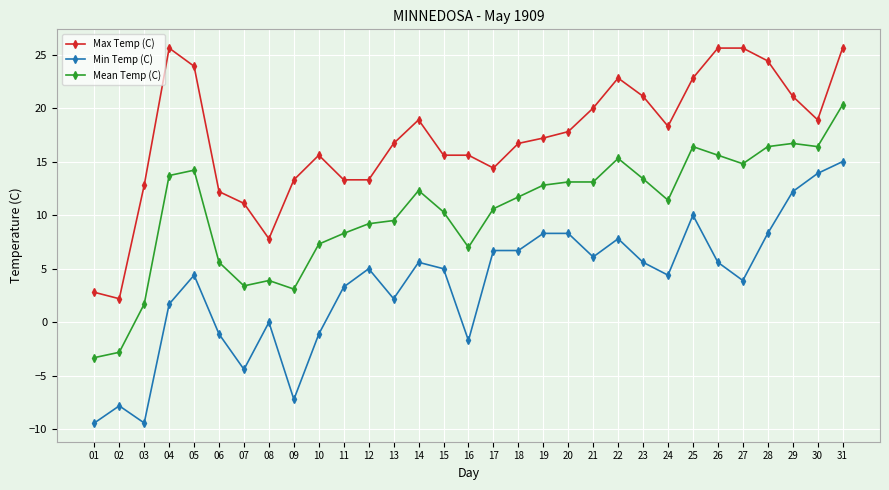

What is the sum of all Mean Temp (C) values?

321.4